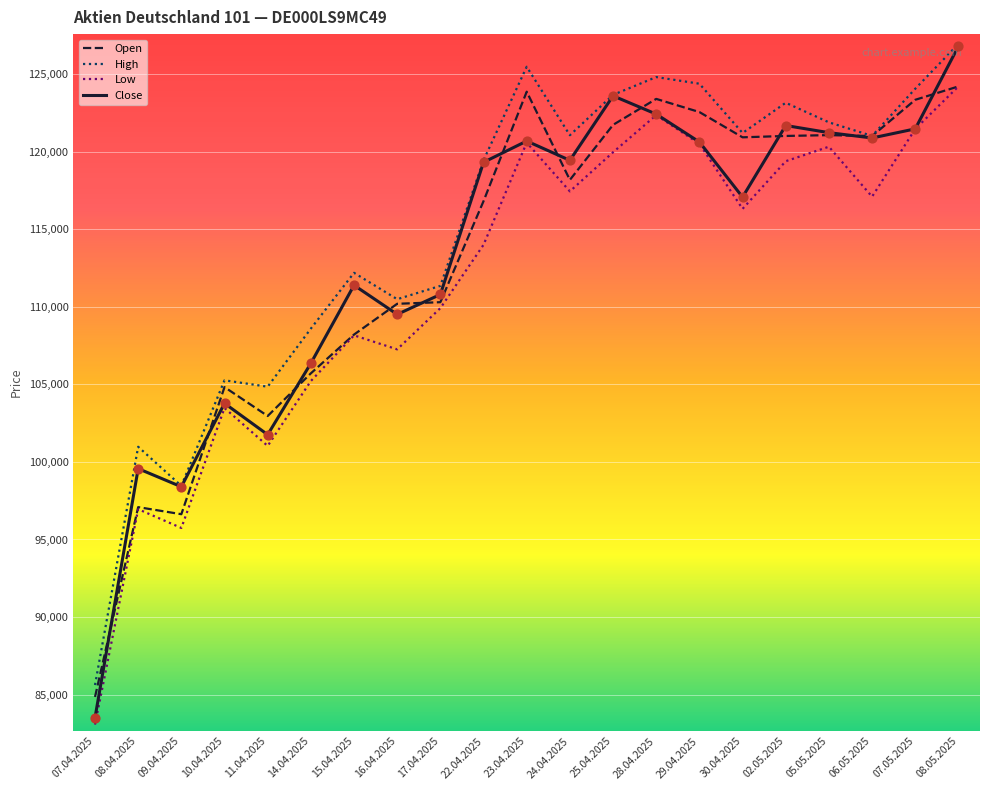

Which series has the largest range (max minus min)?

Close